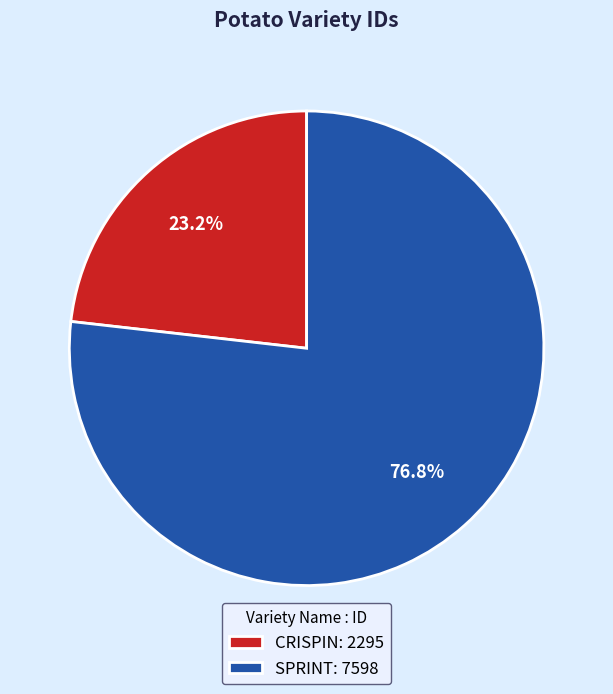

To the nearest percent, what percentage of the pie is CRISPIN?

23%